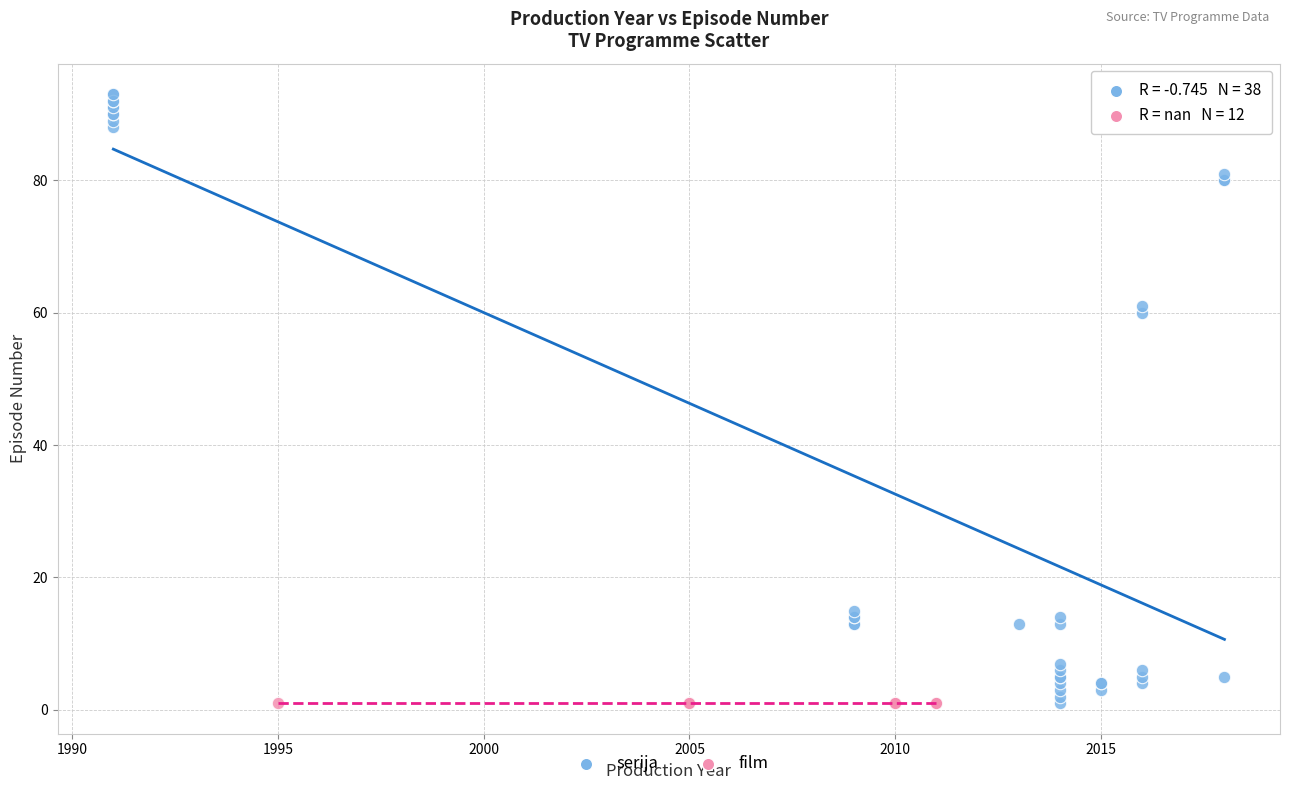

Which series reaches the maximum Y coordinate?

serija